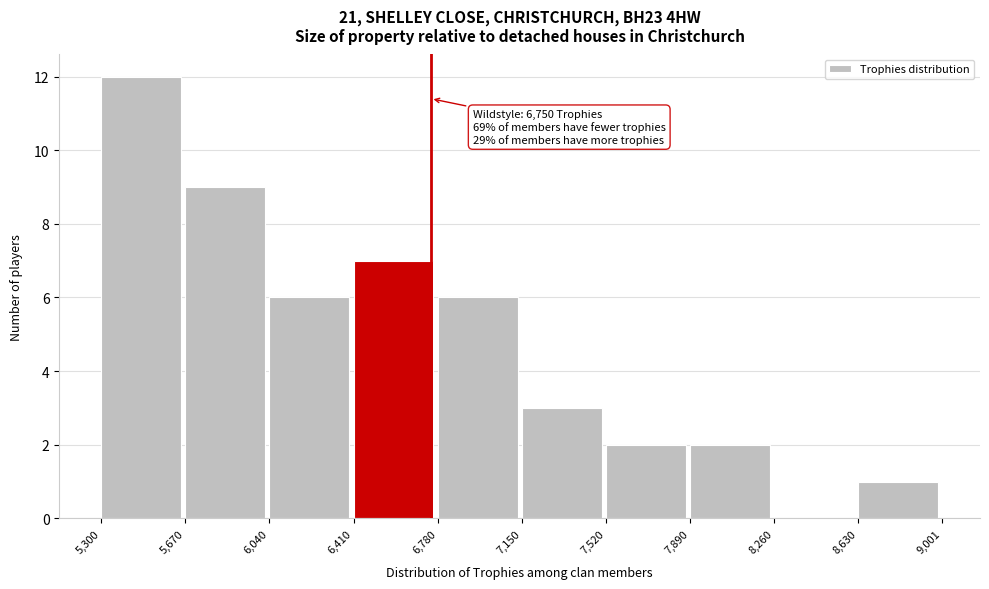

Which range on the x-axis has the tallest bar?

5,300 to 5,670